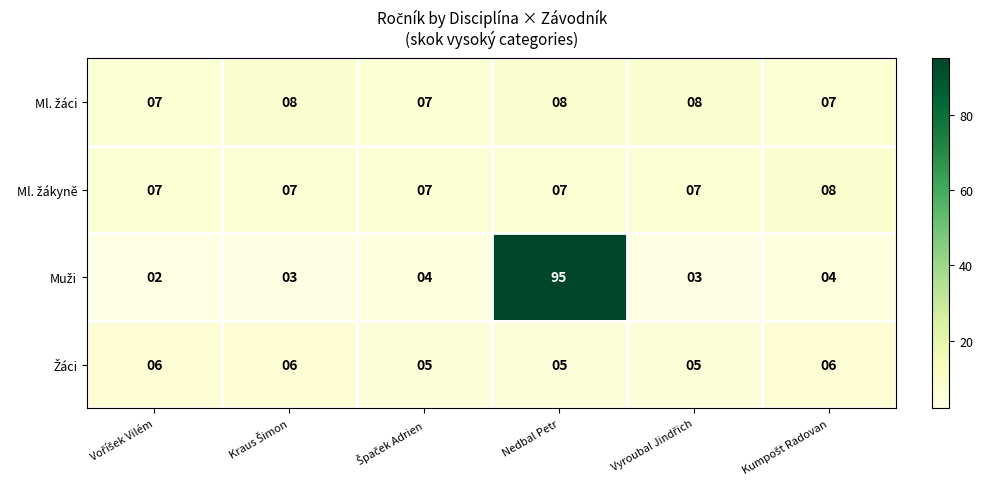

What is the maximum value shown in the chart?

95